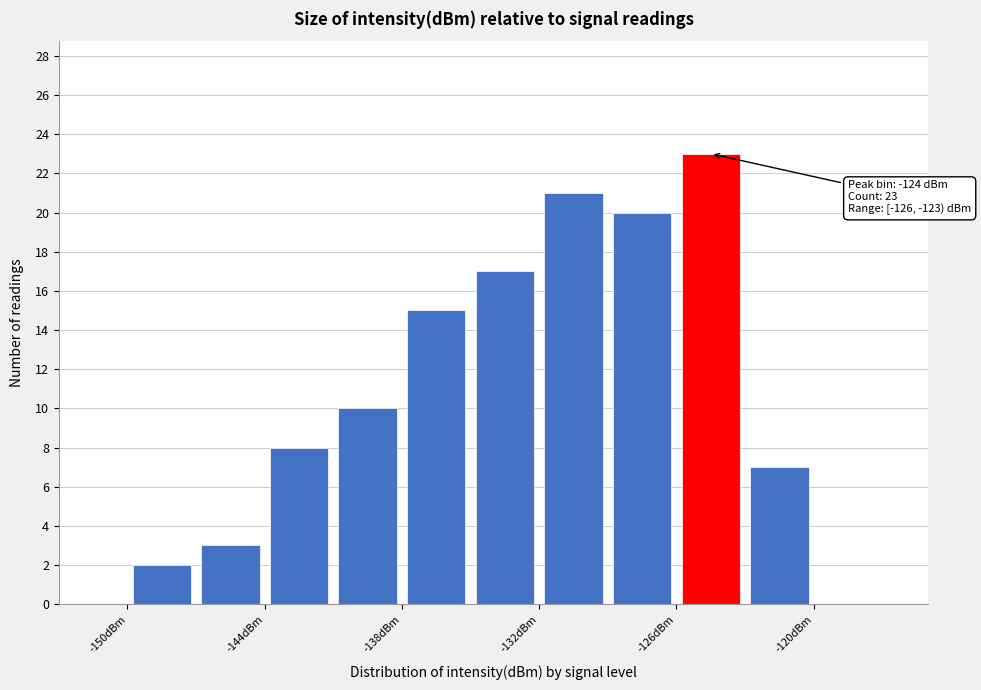

Around what value on the x-axis is the tallest bar? Give the approximate position of its centre, as read against the axis.

-124